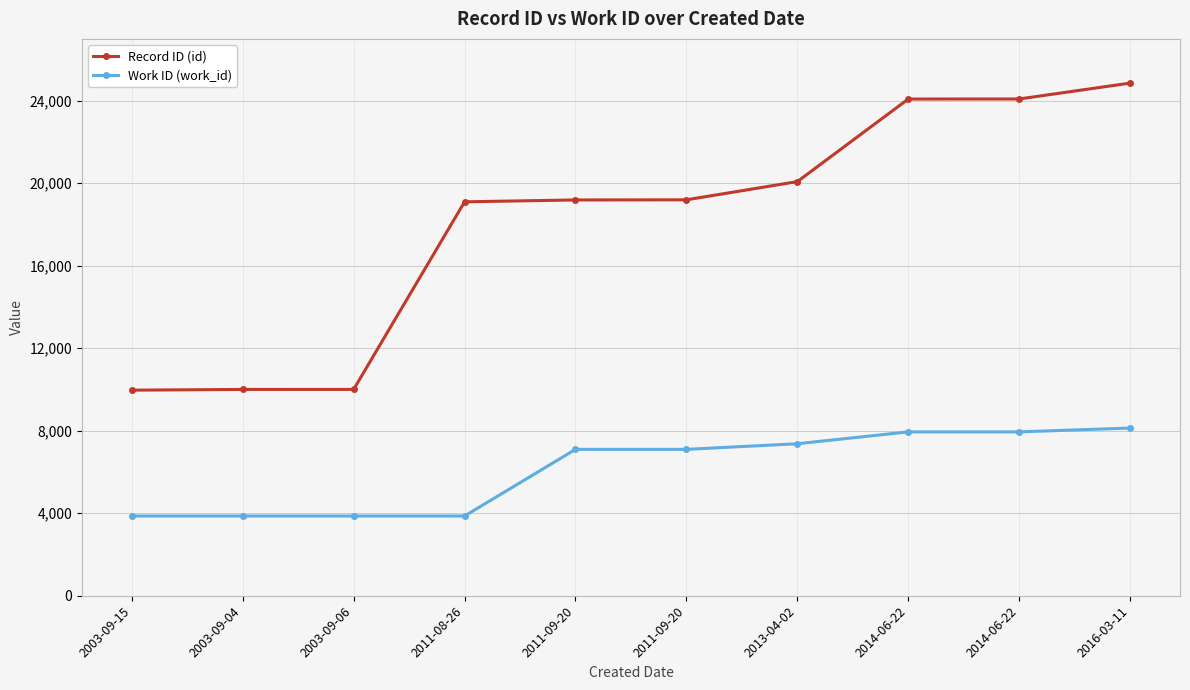

How many data points in Record ID (id) are less than 19197?

5